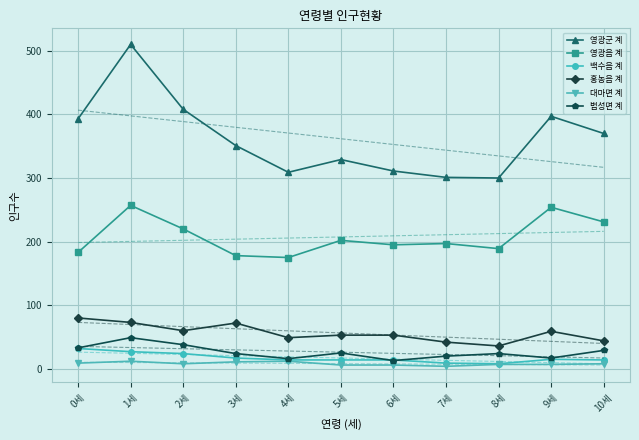

What is the average value of the 홍농읍 계 series?

56